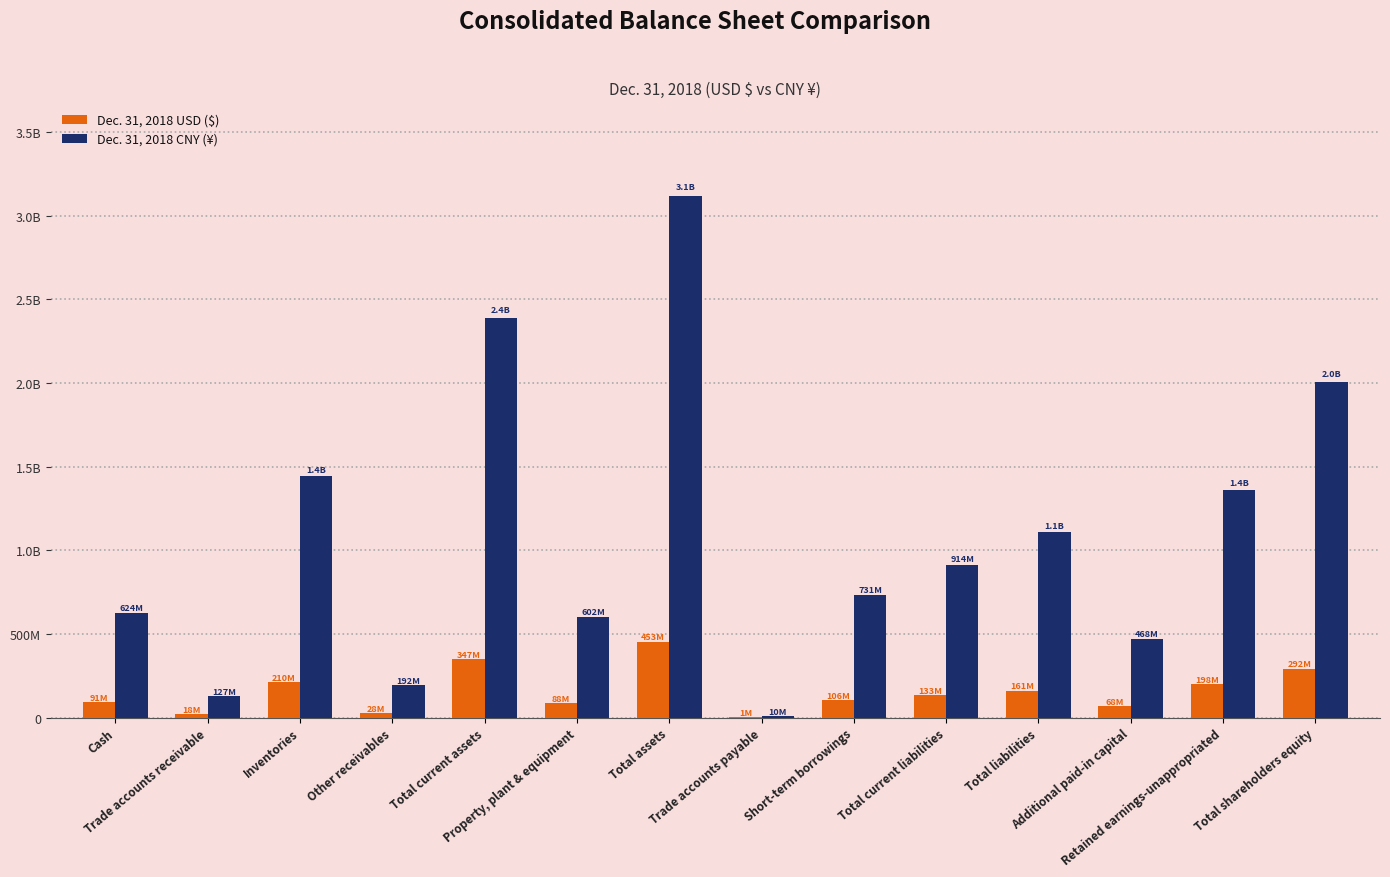

What are all the series names shown in the legend?

Dec. 31, 2018 USD ($), Dec. 31, 2018 CNY (¥)